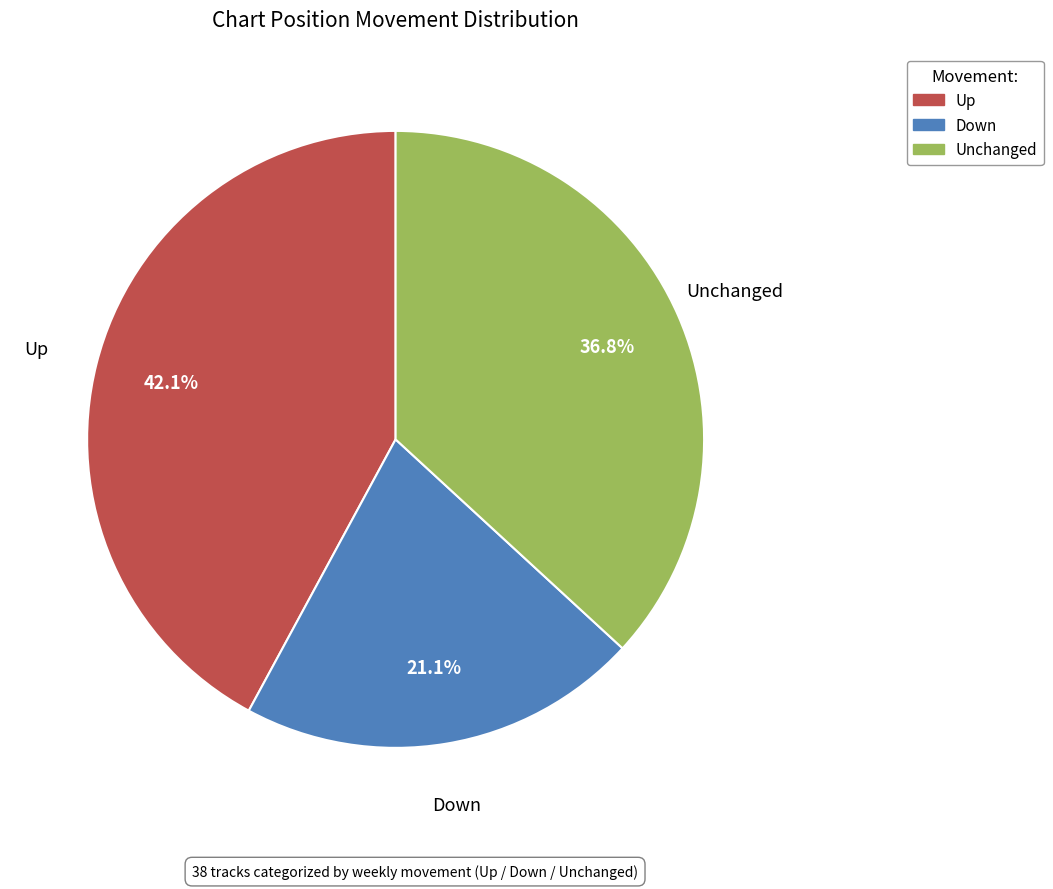

Is there a majority slice in this chart?

No